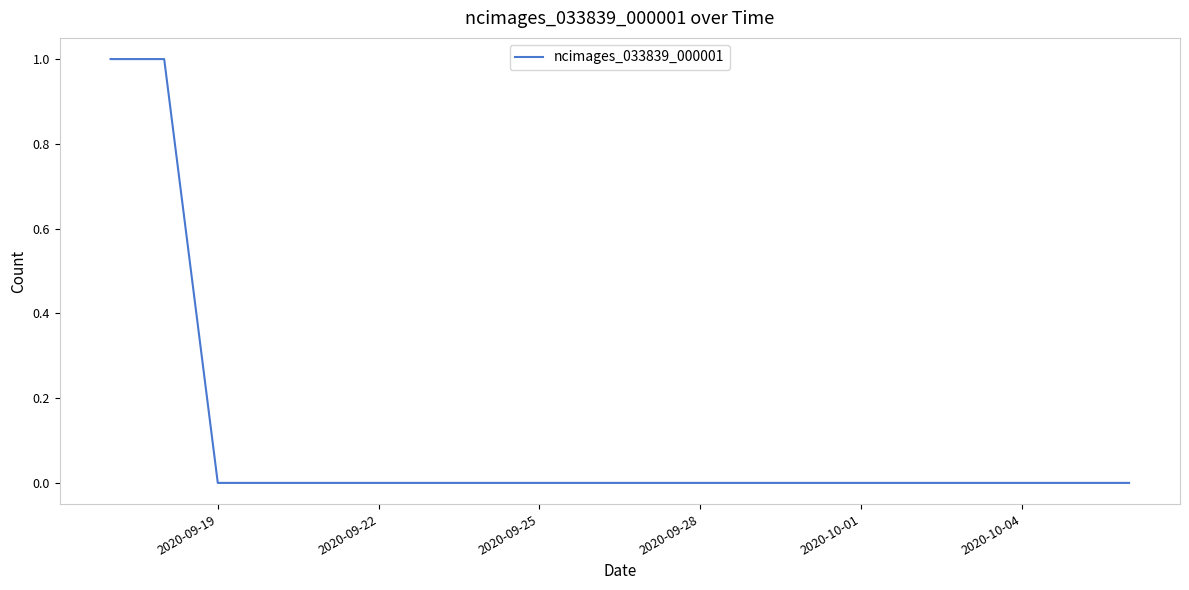

How many lines are shown in the chart?

1